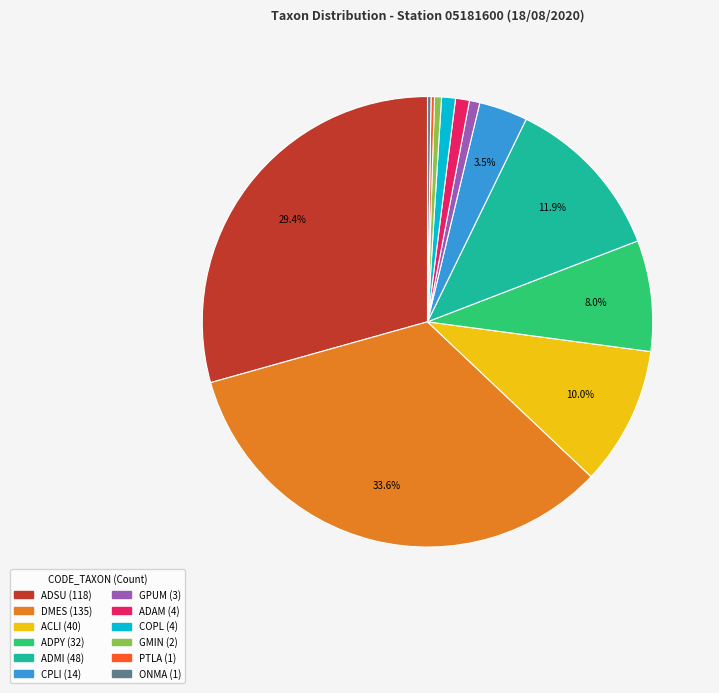

What is the largest slice in the pie chart?

DMES